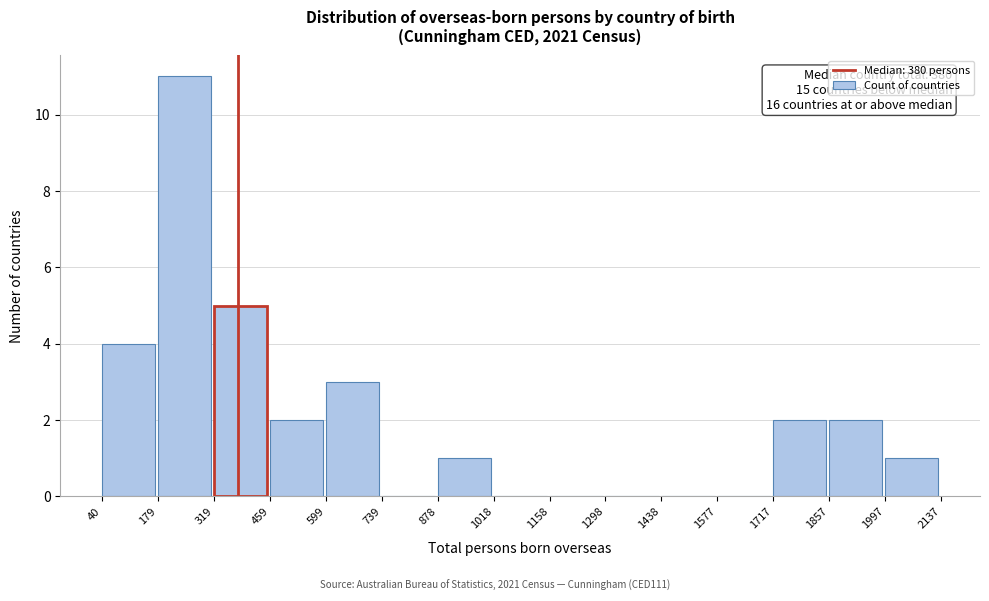

Which range on the x-axis has the tallest bar?

179 to 319